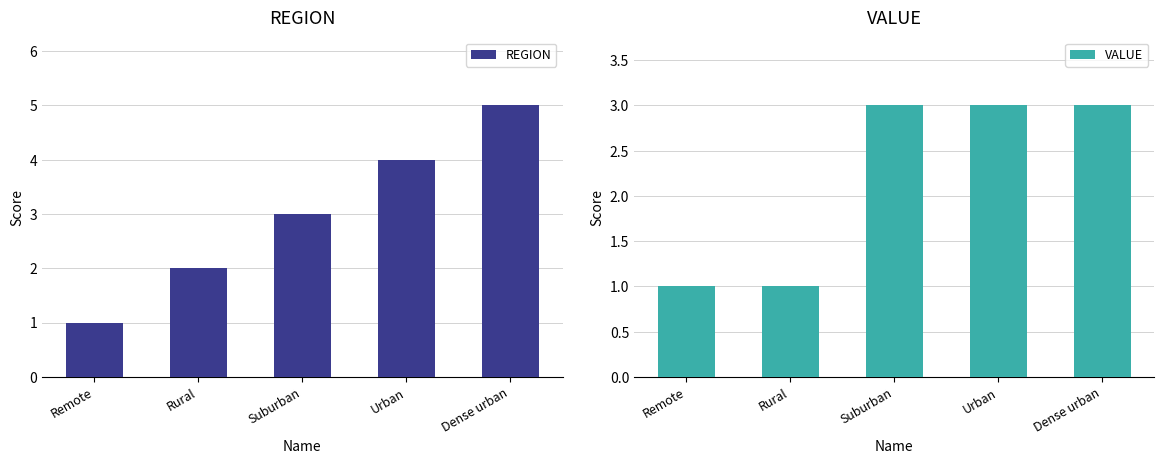

Reading right to left, what are all the values shown in this chart?

REGION: 5	4	3	2	1
VALUE: 3	3	3	1	1